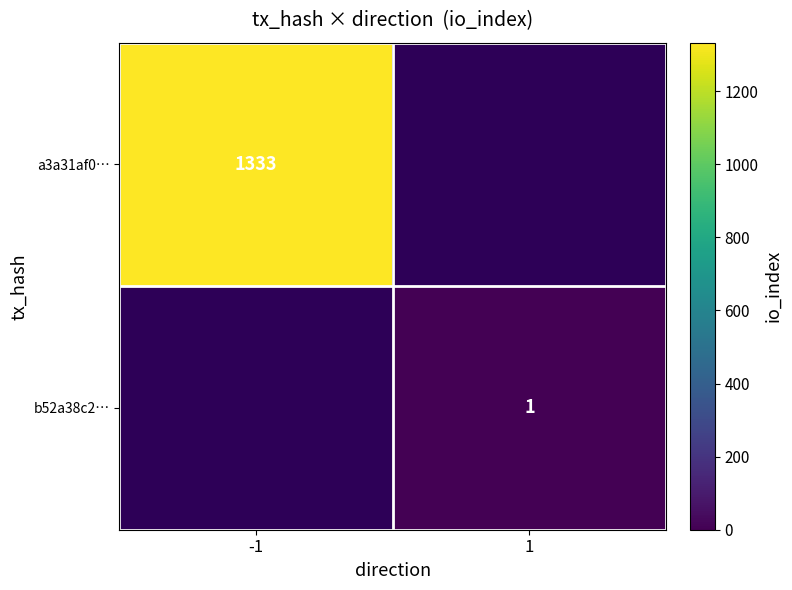

What is the maximum value shown in the chart?

1333.0